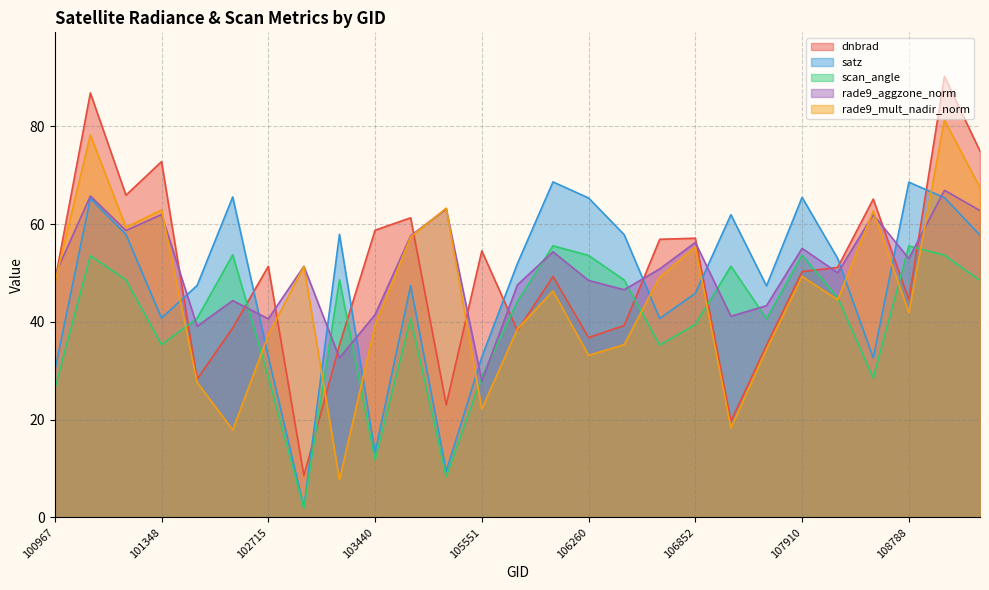

How many times do rade9_aggzone_norm and dnbrad cross each other?

13